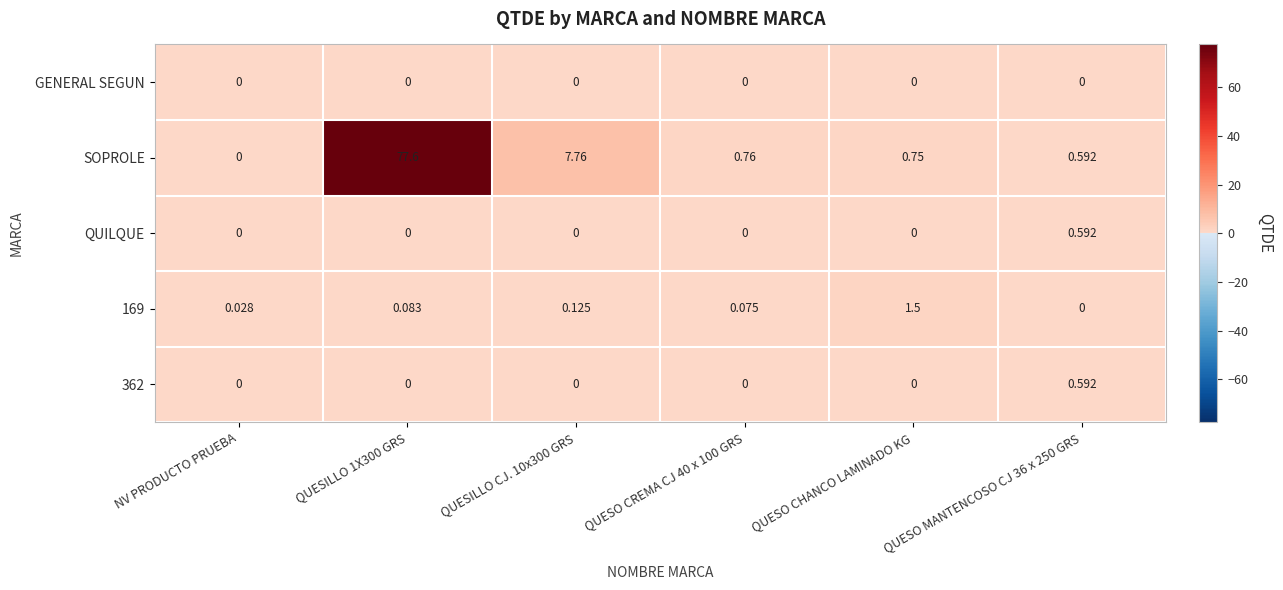

Is the value of 169 at QUESO CREMA CJ 40 x 100 GRS greater than the value of 362 at NV PRODUCTO PRUEBA?

Yes